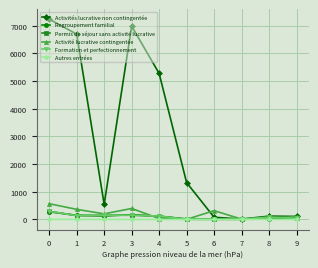

What is the total value across all series at 7?

53